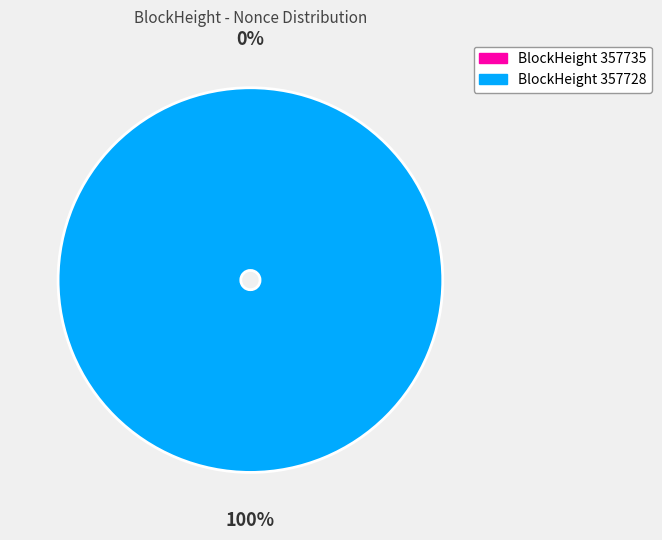

What is the smallest slice in the pie chart?

357735